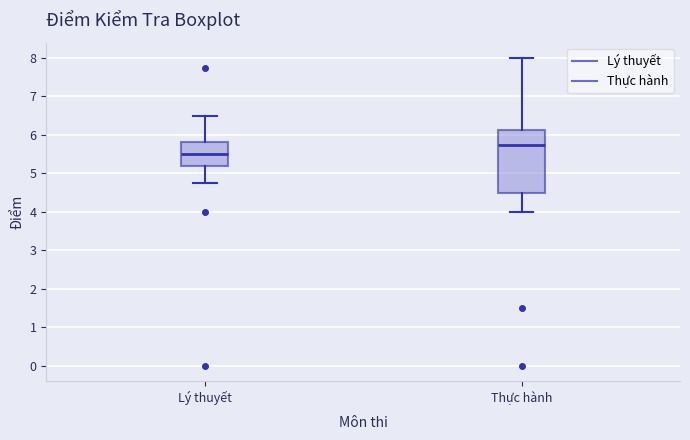

Reading left to right, transcribe this box plot: for each box, give where its median line is, the range the box spans, and where its two whiskers end, as read against the y-axis. The values are not printed on the chart, so give them approximately, as read against the axis.

Lý thuyết: median 5.5, box 5.2 to 5.8, whiskers 4.8 to 6.5
Thực hành: median 5.8, box 4.5 to 6.1, whiskers 4.0 to 8.0